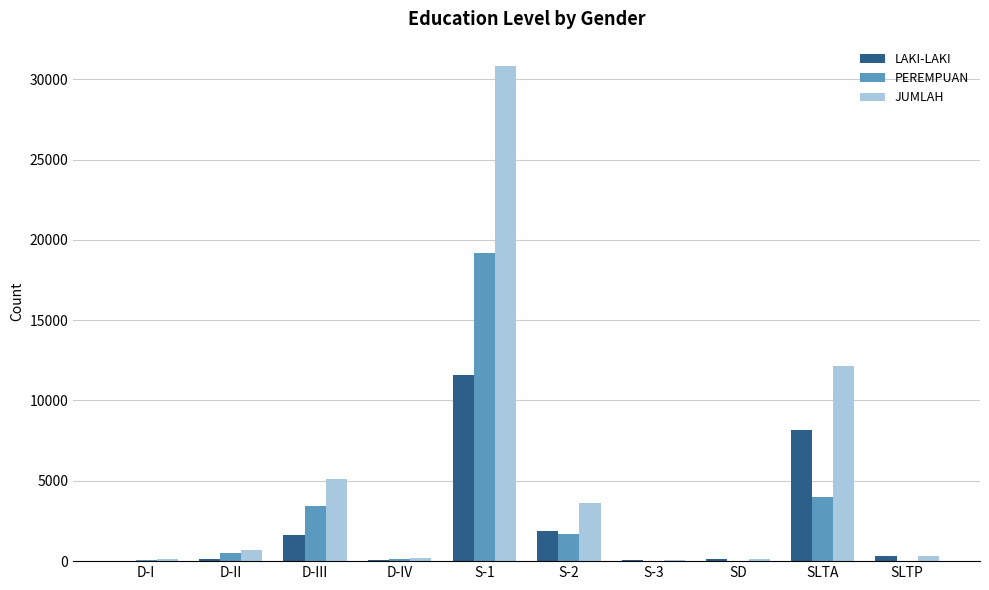

Which label corresponds to the largest value in the chart?

S-1